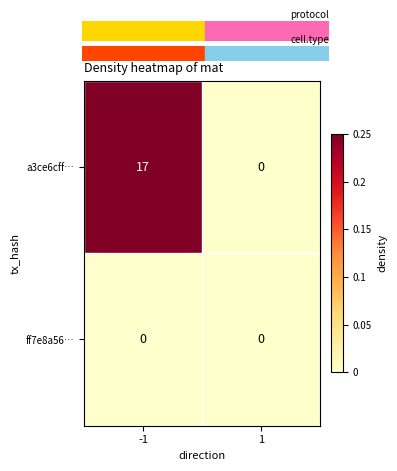

What is the total value across all series at -1?

17